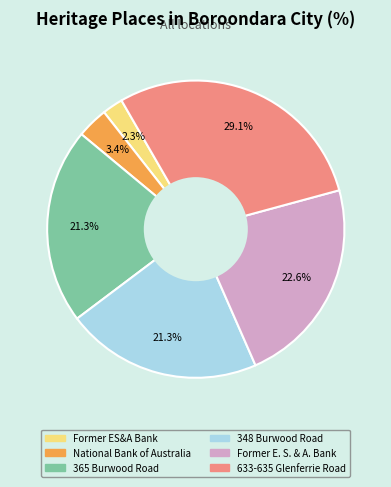

To the nearest percent, what is the difference between the largest and smallest slice percentages?

27%